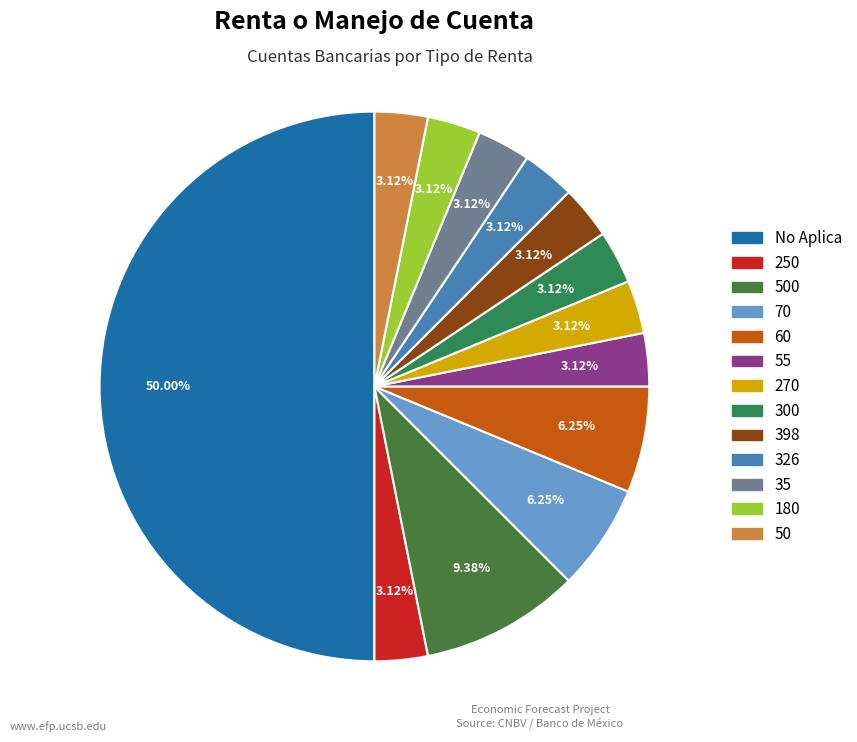

How many slices are in this pie chart?

13